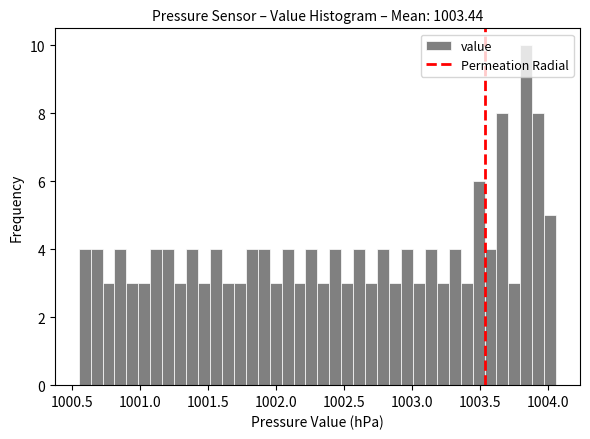

Read against the x-axis, roughly where is the centre of the tallest bar?

1003.85